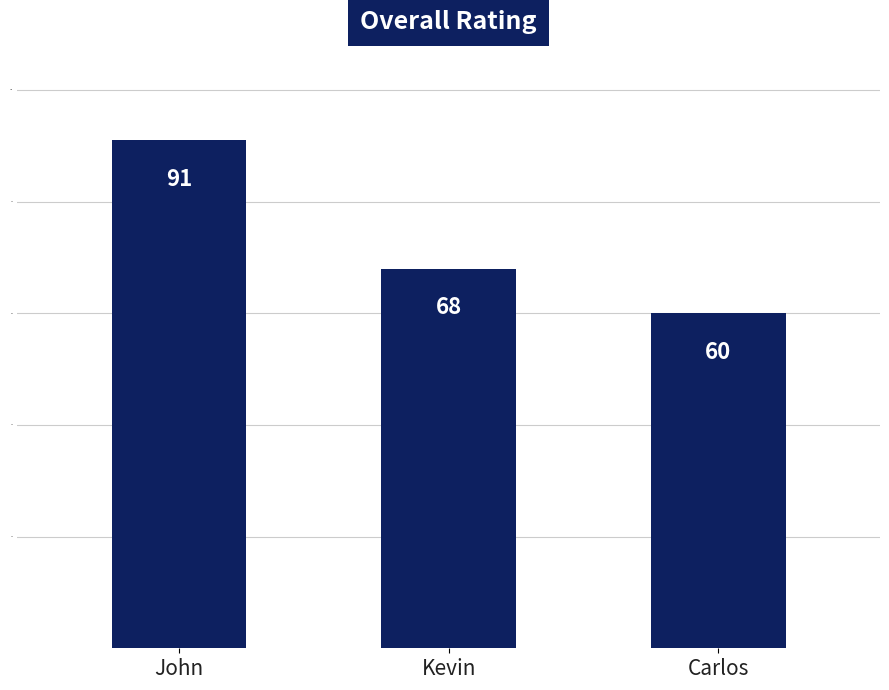

Read the value at John, to the nearest 5.

90